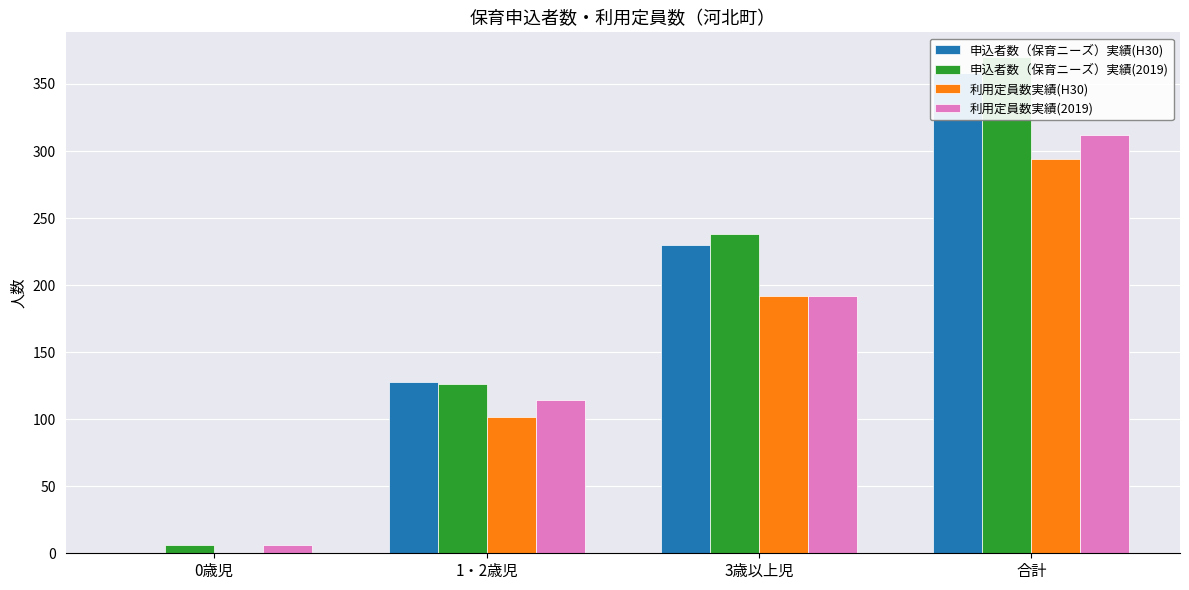

Between 3歳以上児 and 0歳児, which is larger?

3歳以上児